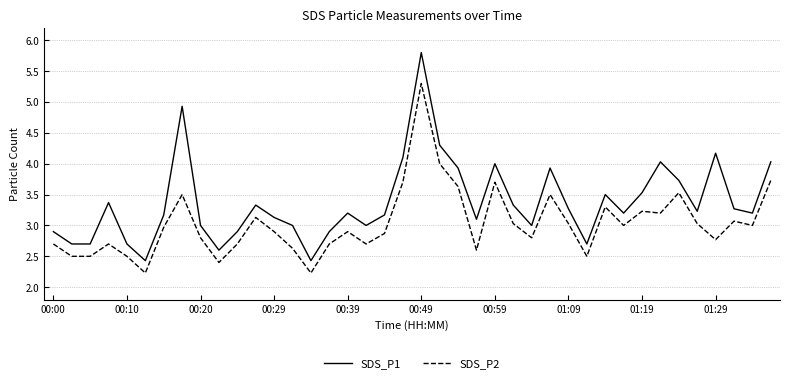

What is the lowest value of the SDS_P2 series?

2.2